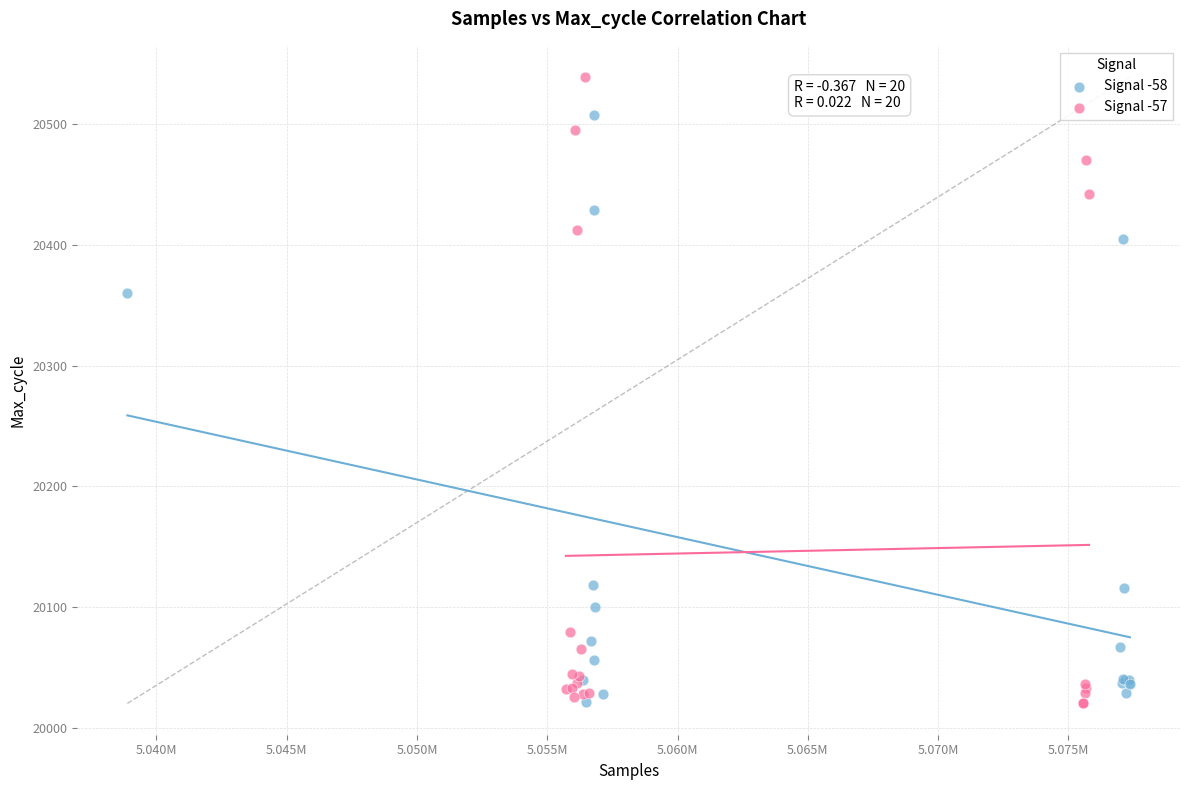

Which series has the widest spread of Y values?

Signal -57